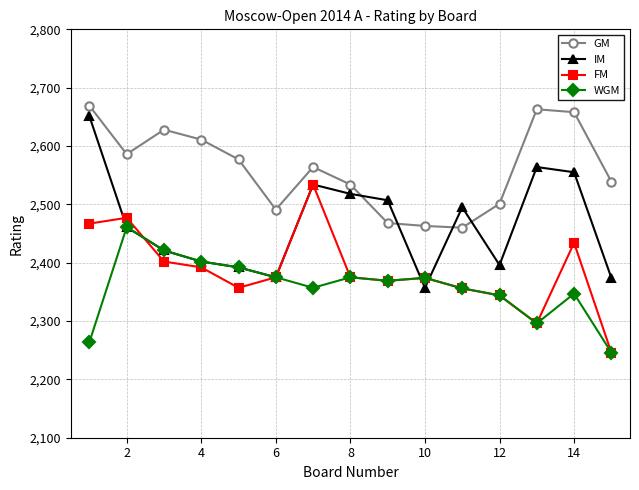

What is the value of the IM point at the 8th from the left?

2518